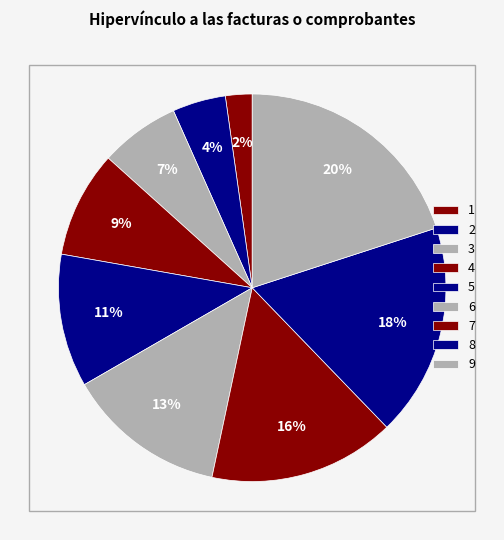

To the nearest percent, what percentage of the pie is 4?

9%